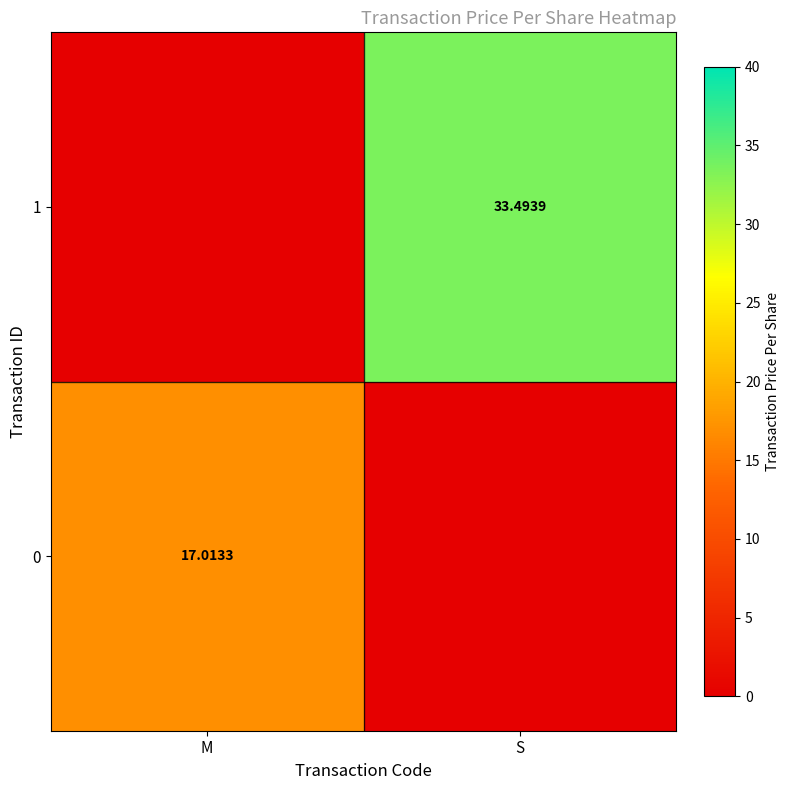

True or false: 0 has a value of -5.4 at S.

False